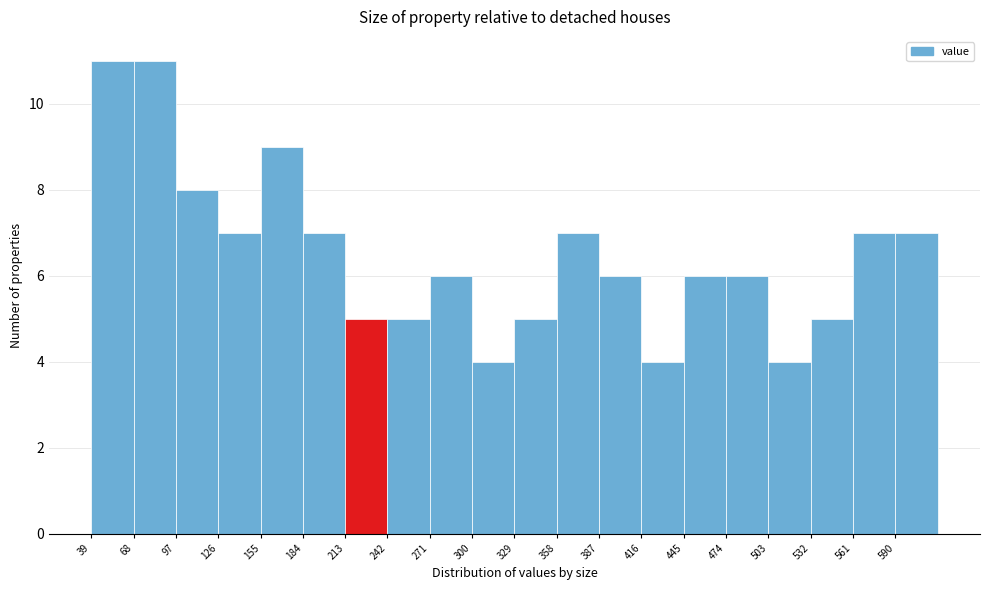

Reading left to right, list every bar in this chart as the range it spans on the x-axis followed by its height. Neither the bar edges nor the heights are printed on the chart, so give them approximately, as read against the axes.

39 to 68: 11
68 to 97: 11
97 to 126: 8
126 to 155: 7
155 to 184: 9
184 to 213: 7
213 to 242: 5
242 to 271: 5
271 to 300: 6
300 to 329: 4
329 to 358: 5
358 to 387: 7
387 to 416: 6
416 to 445: 4
445 to 474: 6
474 to 503: 6
503 to 532: 4
532 to 561: 5
561 to 590: 7
590 to 619: 7